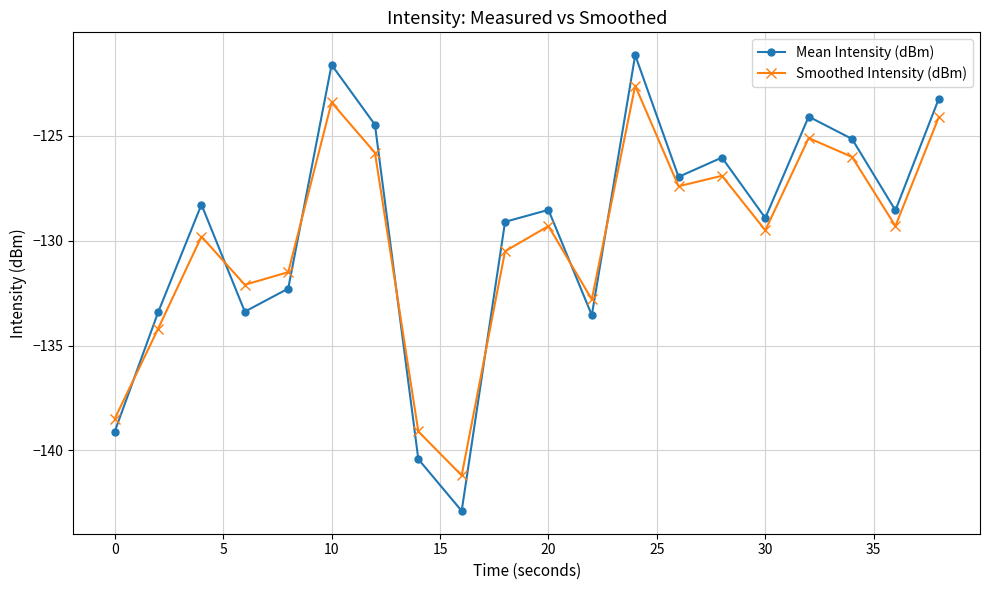

What is the lowest value of the Smoothed Intensity (dBm) series?

-141.2